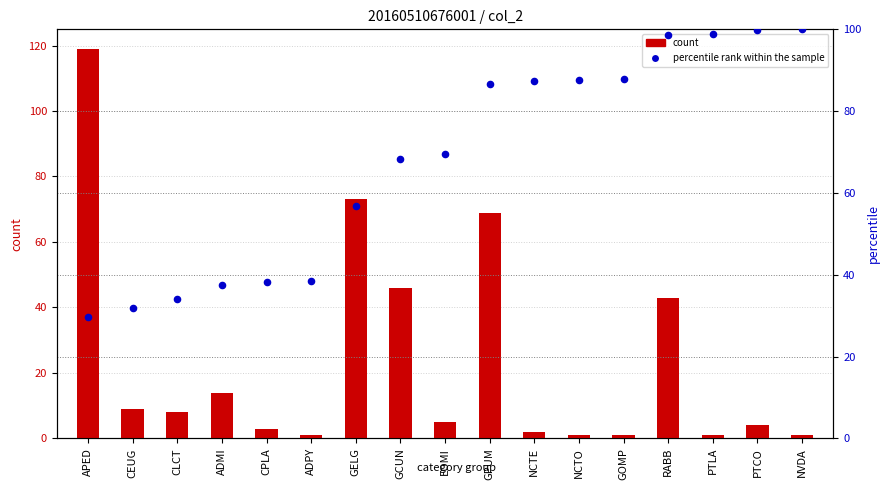

Which series has the largest total across all categories?

percentile rank within the sample